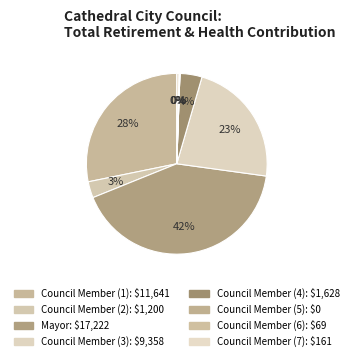

To the nearest percent, what is the difference between the largest and smallest slice percentages?

42%